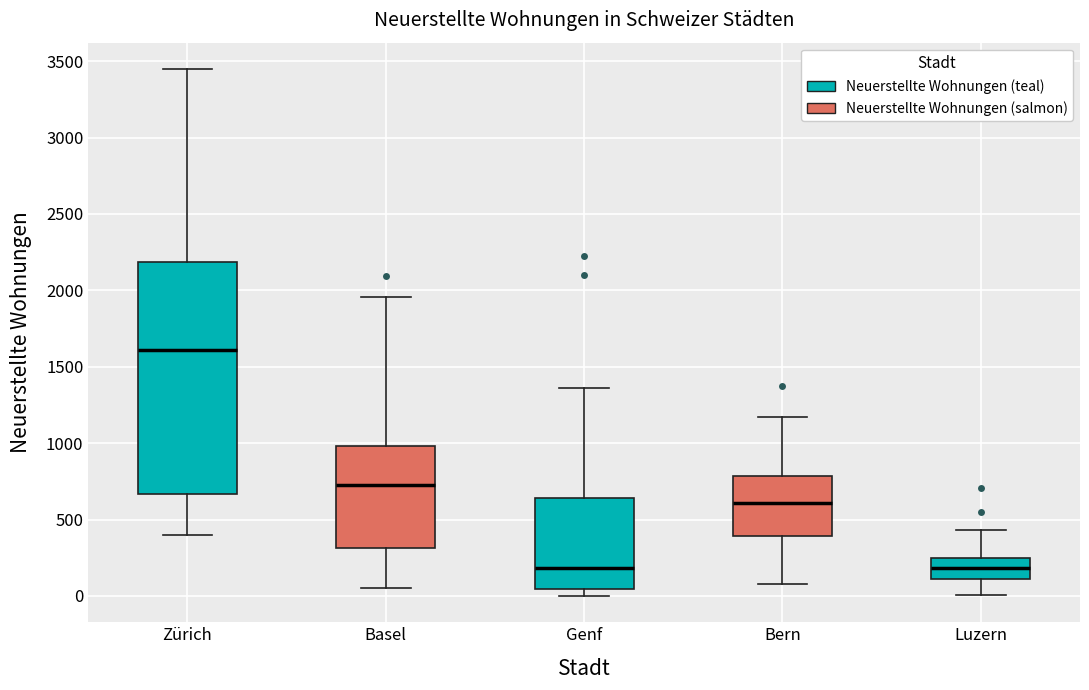

Comparing the boxes themselves (not the whiskers), which one is the tallest?

Zürich